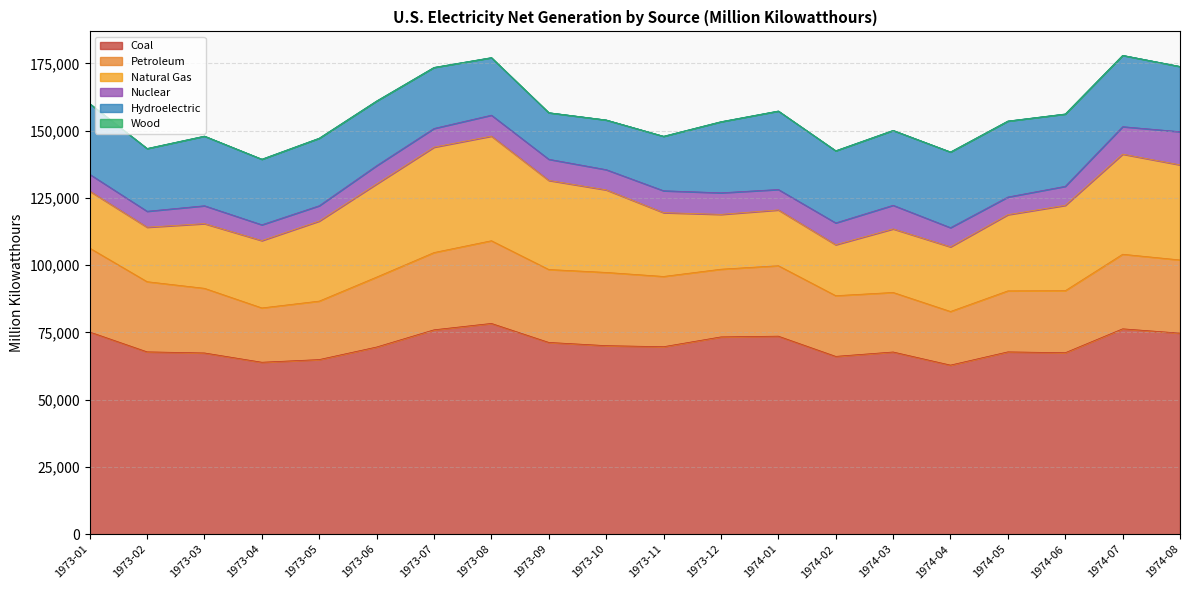

Where does the Natural Gas series first go above 28325?

1973-05